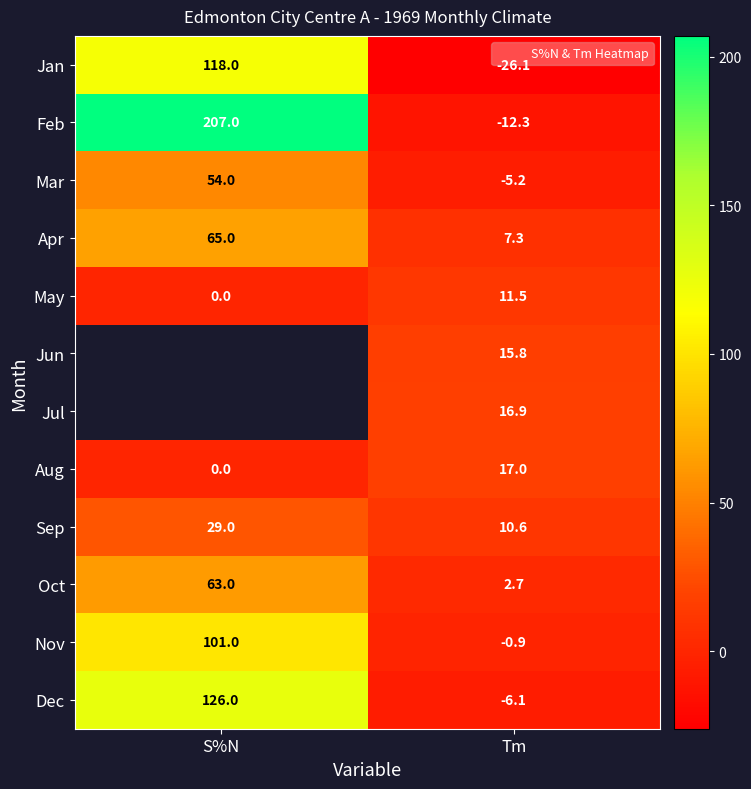

The Oct series shows 105.7 at S%N. True or false?

False